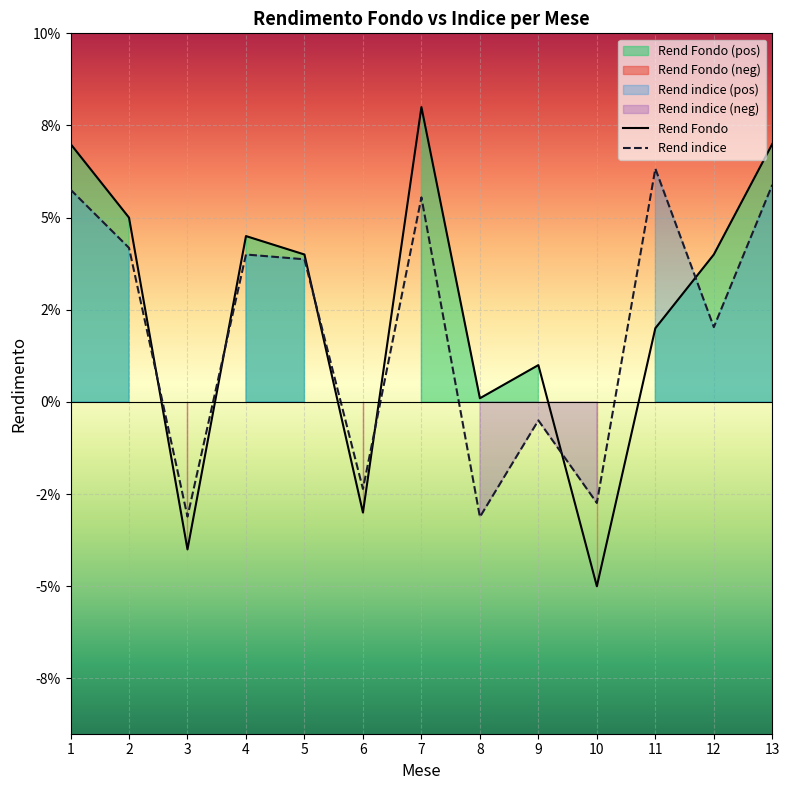

How many interior local valleys does the Rend indice series have?

5